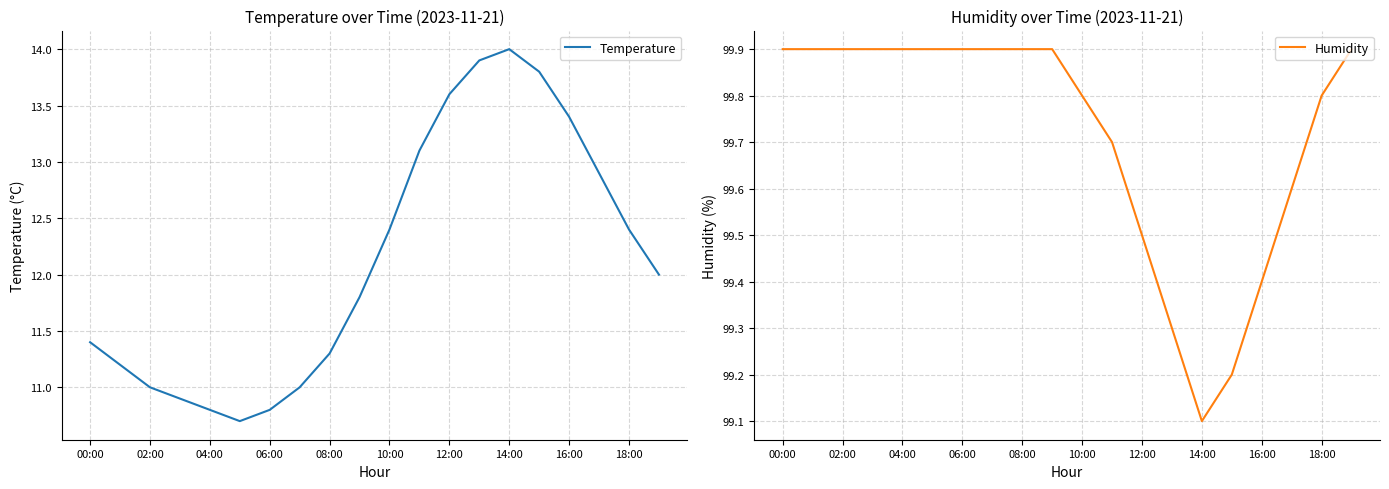

List the series in order of their overall mean, lowest first.

Temperature, Humidity